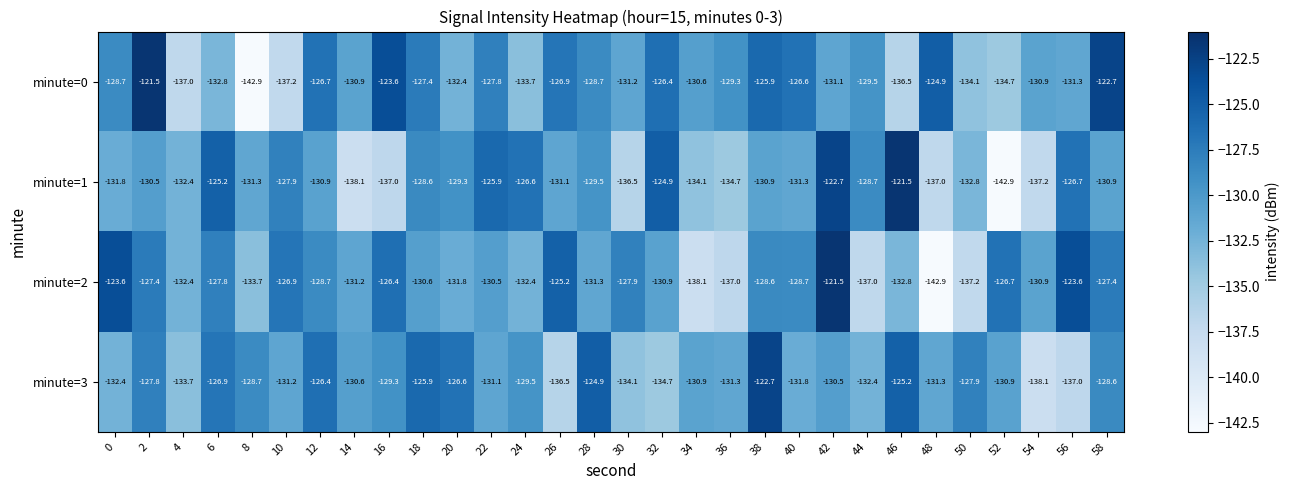

Rank the series at 38 from lowest to highest value.

minute=1, minute=2, minute=0, minute=3